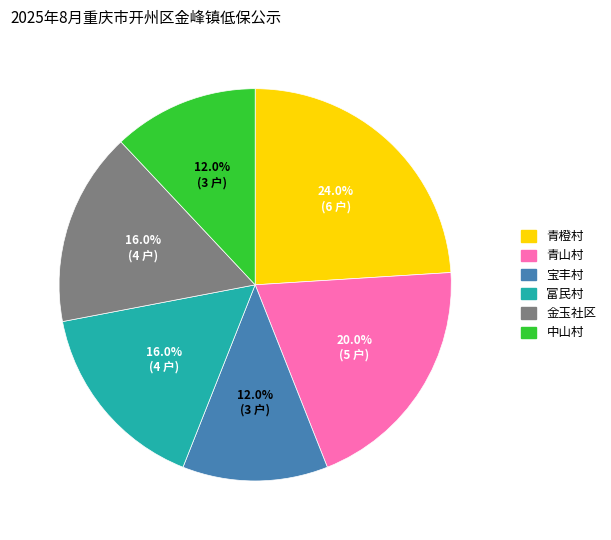

True or false: 青橙村 accounts for 34% of the total.

False